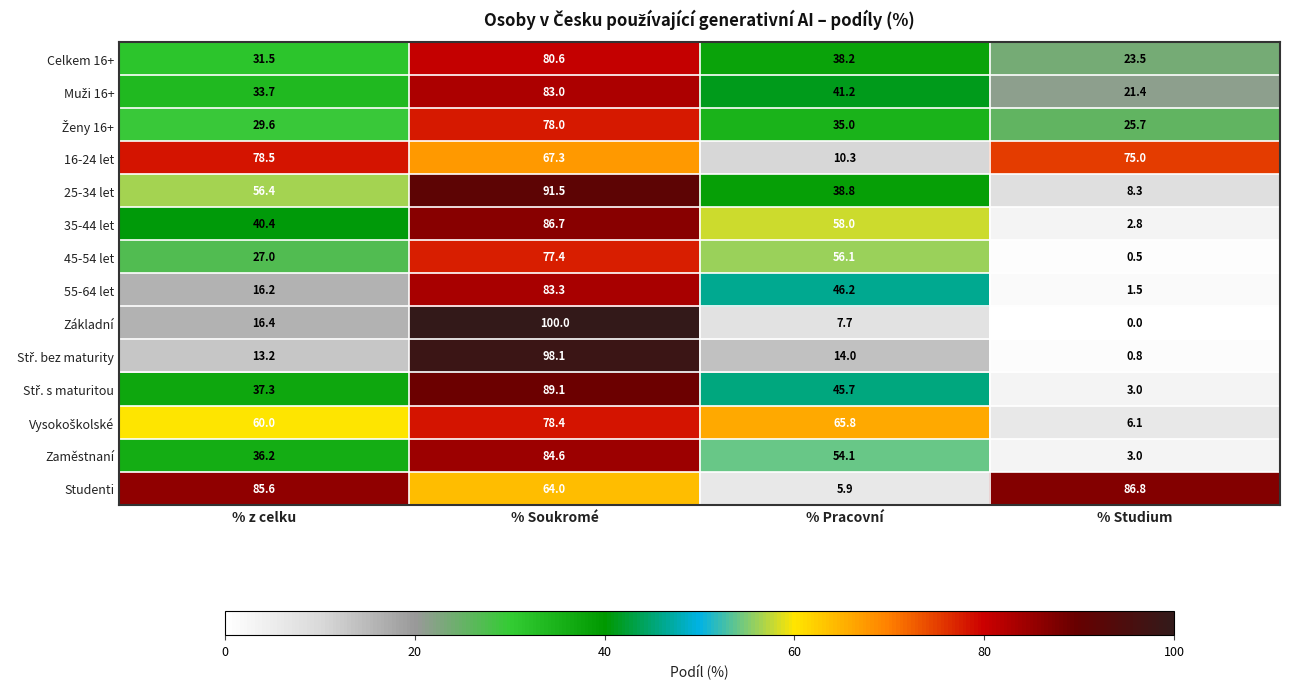

Is it true that 45-54 let equals 56.1 at % Pracovní?

True